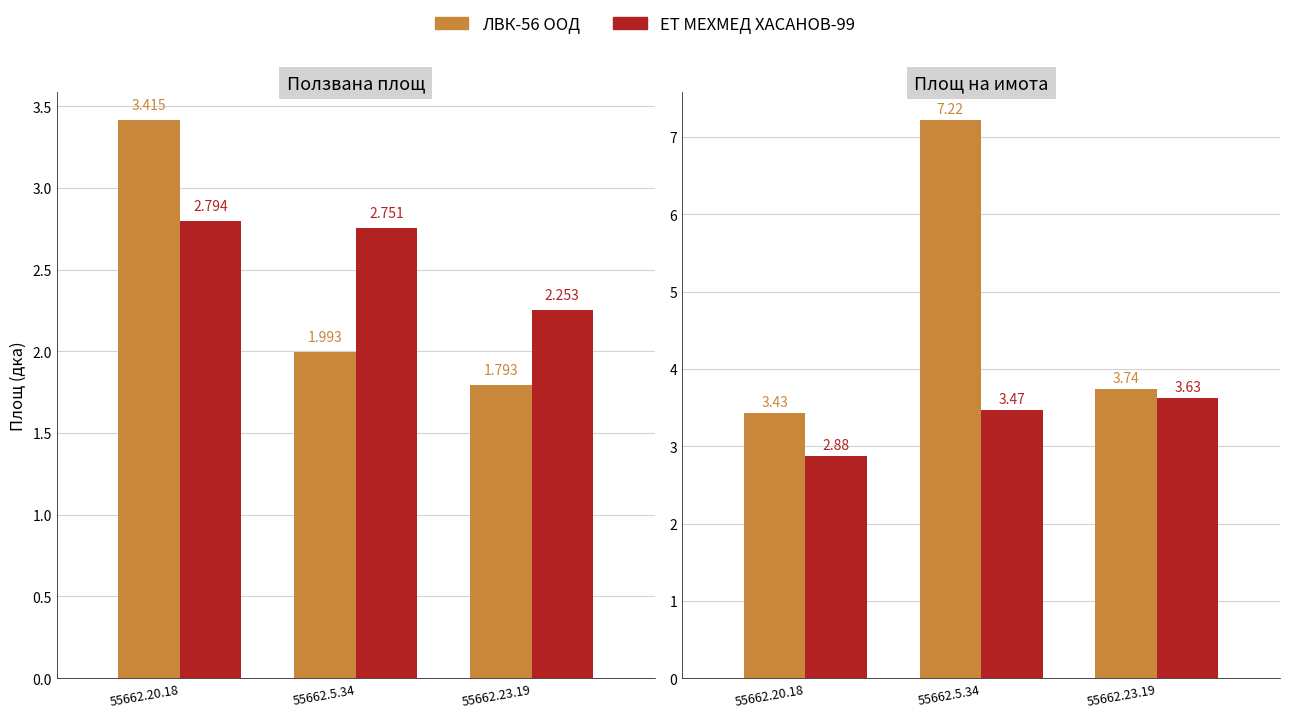

Rank the categories by ЕТ МЕХМЕД ХАСАНОВ-99 value from lowest to highest.

55662.20.18, 55662.5.34, 55662.23.19